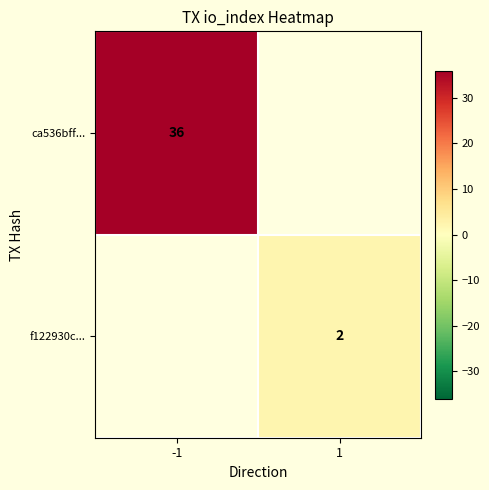

At which category does the chart reach its peak across all series?

-1